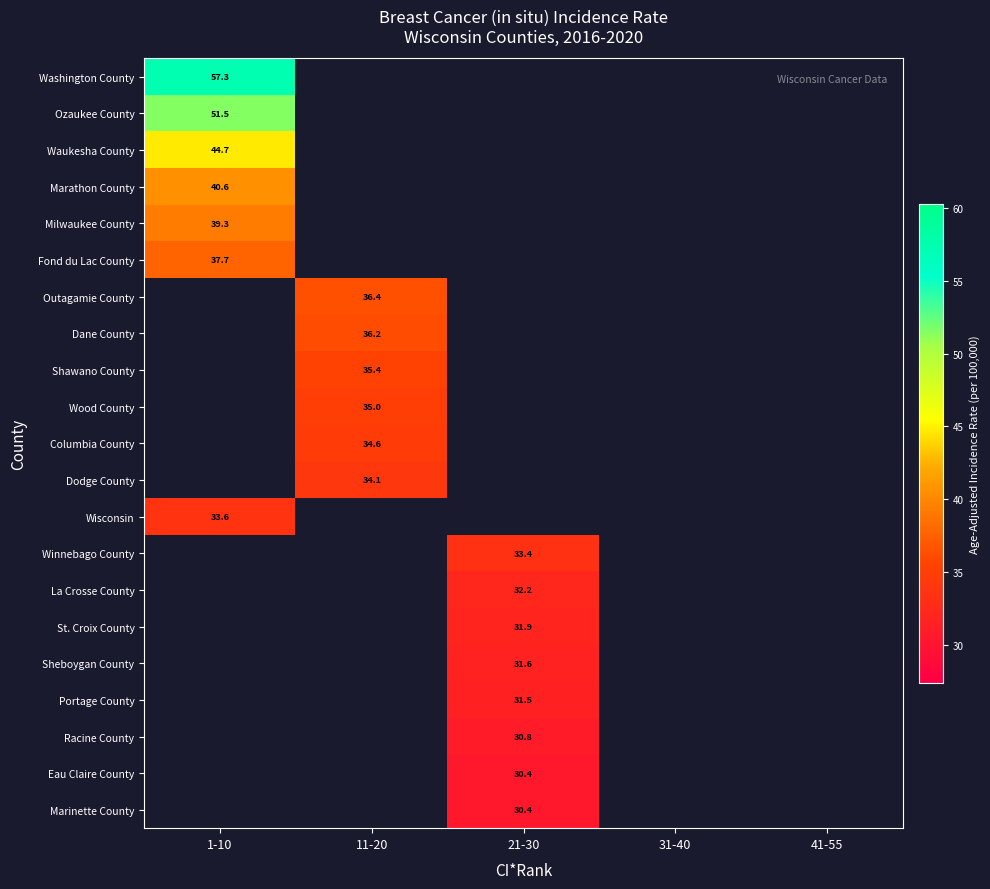

Is it true that Marathon County equals 27.9 at 1-10?

False